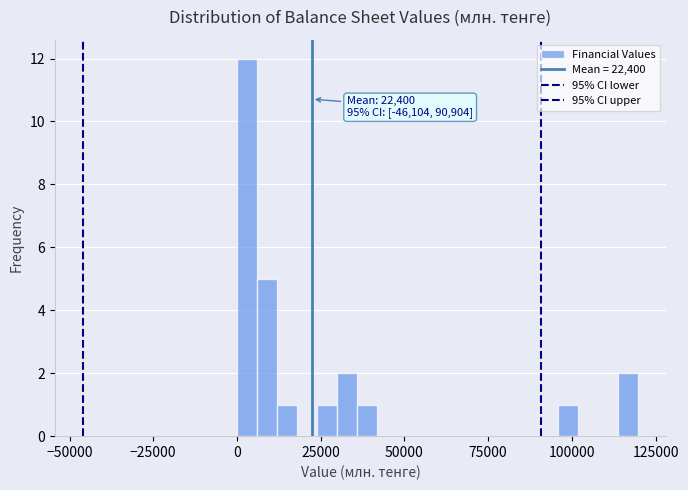

Around what value on the x-axis is the tallest bar? Give the approximate position of its centre, as read against the axis.

5000